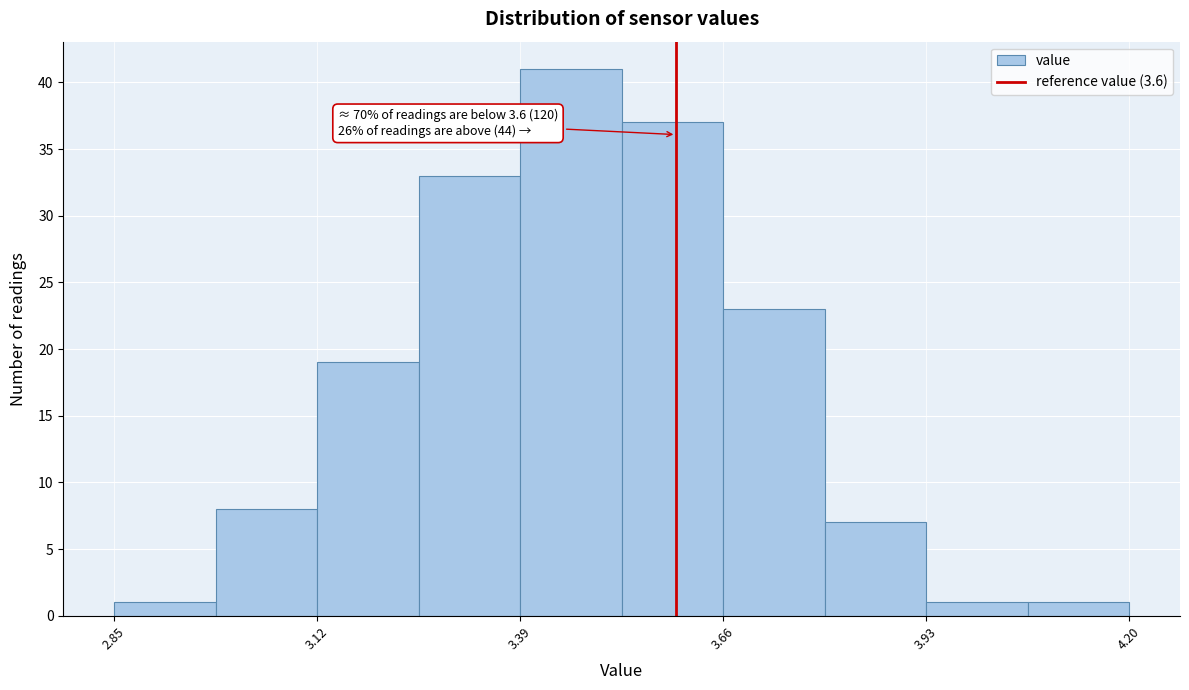

Around what value on the x-axis is the tallest bar? Give the approximate position of its centre, as read against the axis.

3.45